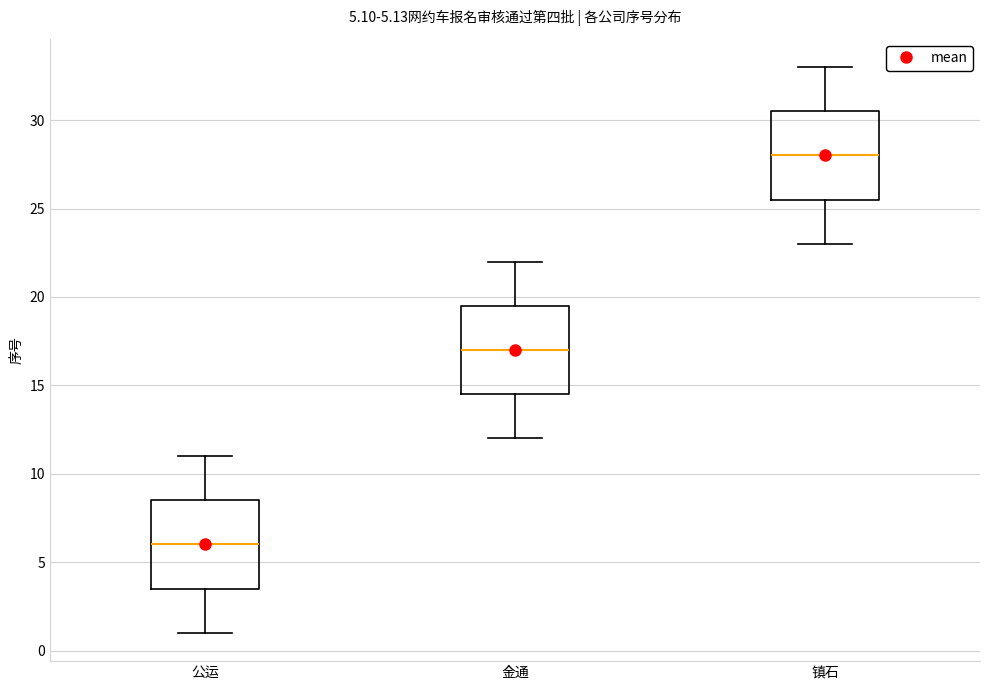

Which box's median line is the highest?

镇石